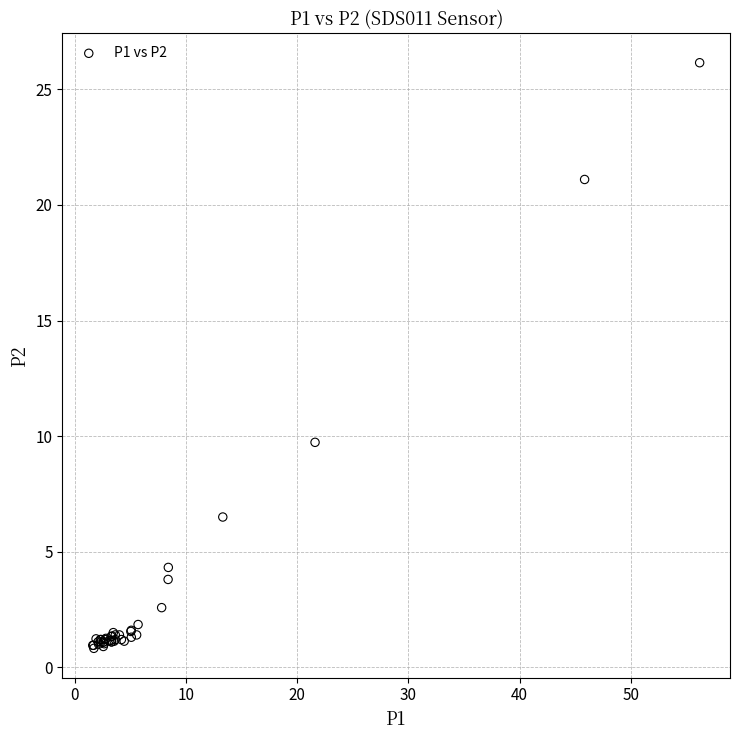

What Y value in the scatter plot is closest to 13?

9.7